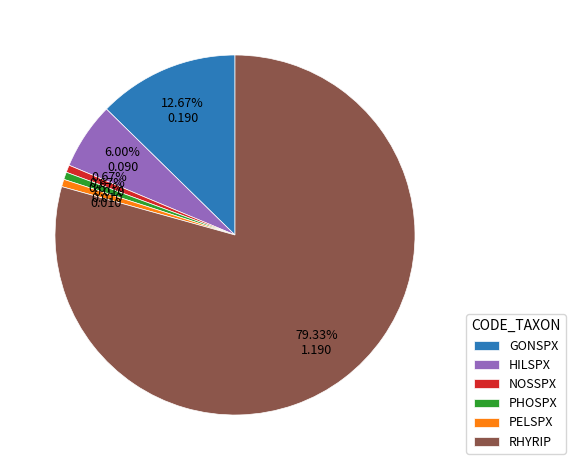

Which has a higher value, PHOSPX or HILSPX?

HILSPX